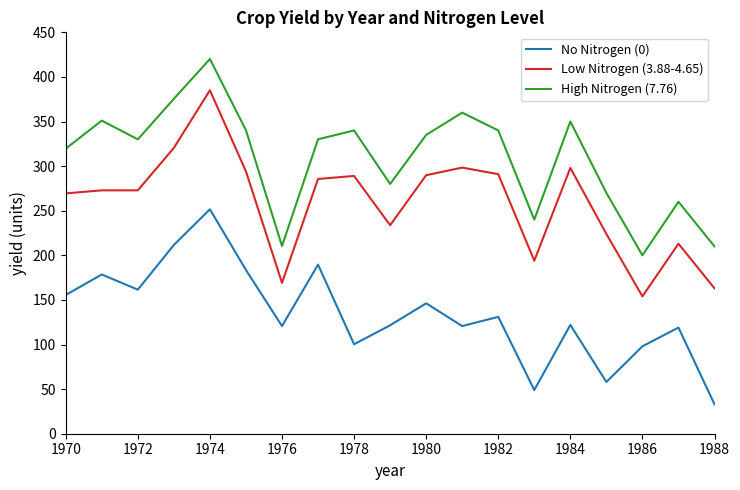

List the series in order of their peak value, lowest first.

No Nitrogen (0), Low Nitrogen (3.88-4.65), High Nitrogen (7.76)